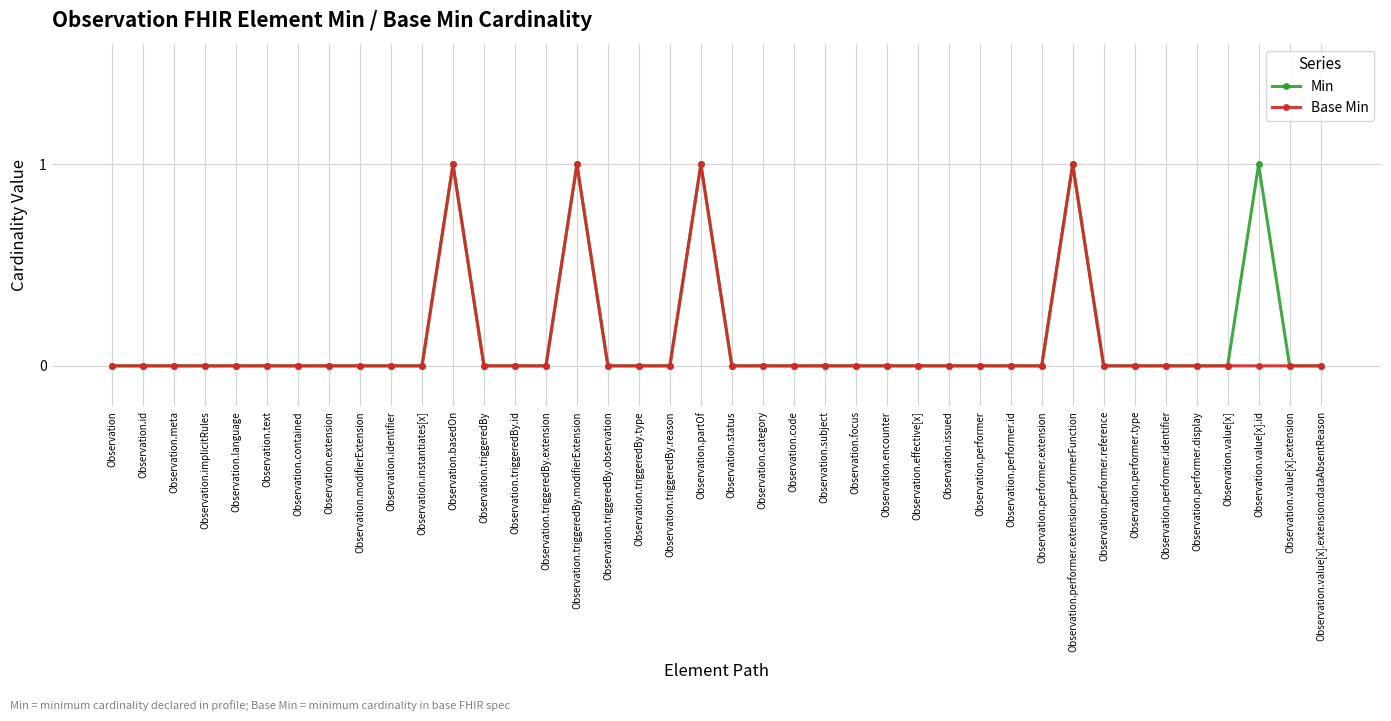

The Base Min series shows 1 at Observation.triggeredBy.modifierExtension. True or false?

True